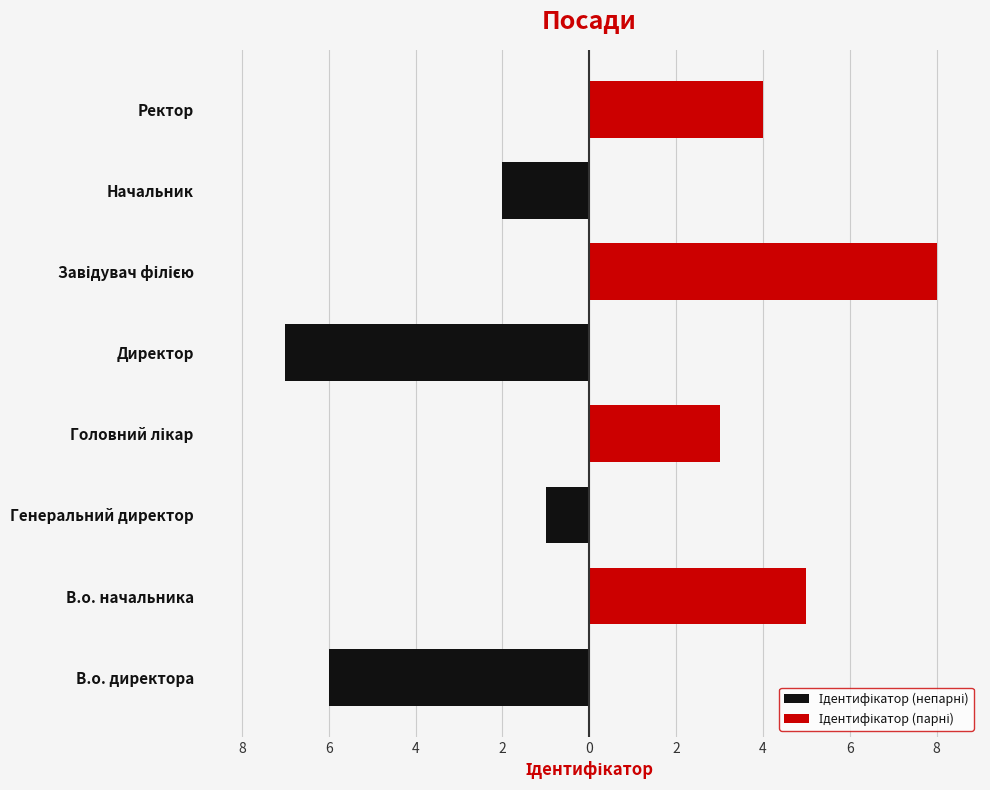

Reading left to right, what are all the values shown in this chart?

Ідентифікатор (непарні): 10=-6	8=0	6=-1	4=0	2=-7	0=0	2=-2	4=0
Ідентифікатор (парні): 10=0	8=5	6=0	4=3	2=0	0=8	2=0	4=4